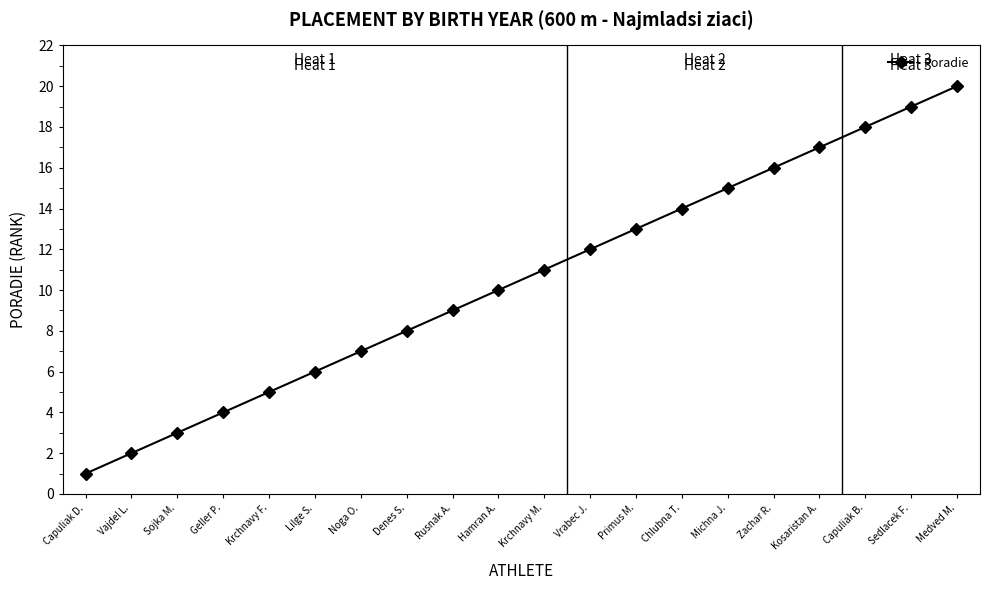

Reading left to right, list all the values displayed in this chart.

Capuliak D.=1	Vajdel L.=2	Sojka M.=3	Geller P.=4	Krchnavy F.=5	Lilge S.=6	Noga O.=7	Denes S.=8	Rusnak A.=9	Hamran A.=10	Krchnavy M.=11	Vrabec J.=12	Primus M.=13	Chlubna T.=14	Michna J.=15	Zachar R.=16	Kosaristan A.=17	Capuliak B.=18	Sedlacek F.=19	Medved M.=20